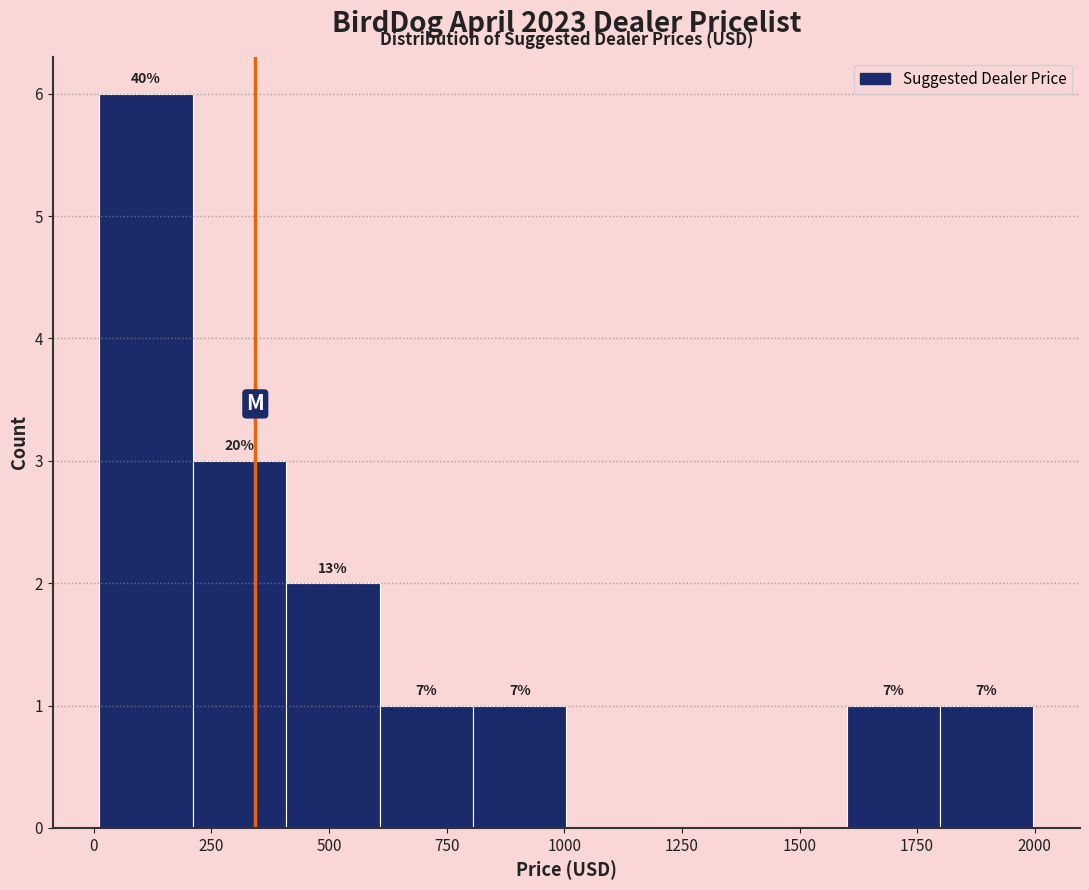

Read against the x-axis, roughly where is the centre of the tallest bar?

100